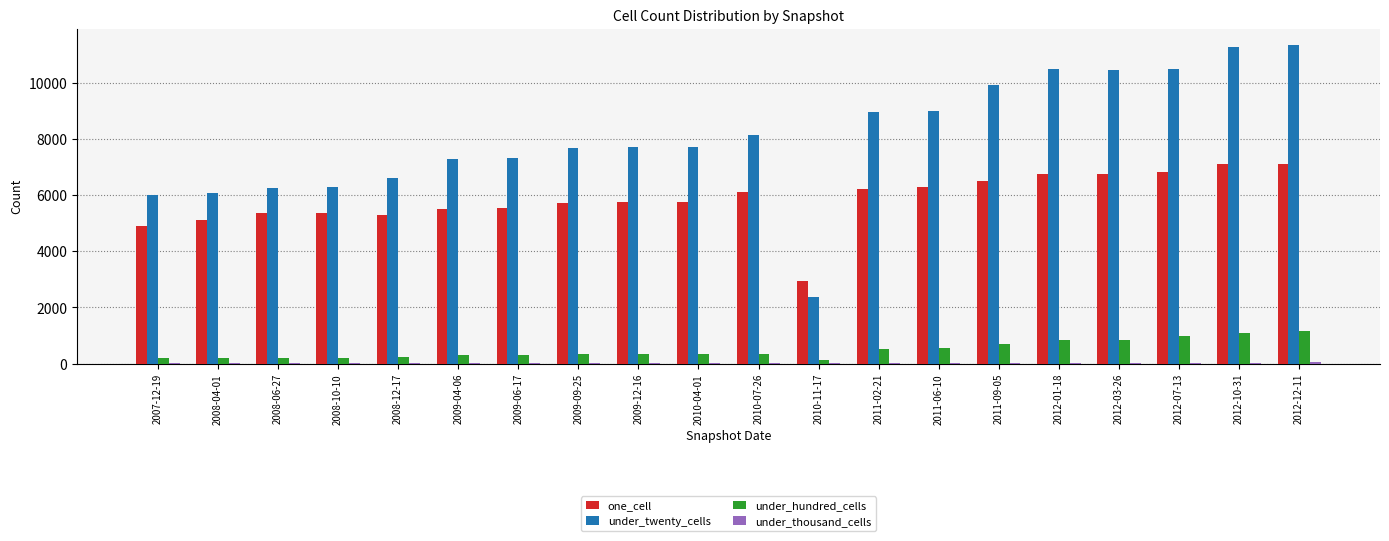

What is the spread (max minus min) of values at 2011-09-05?

9909